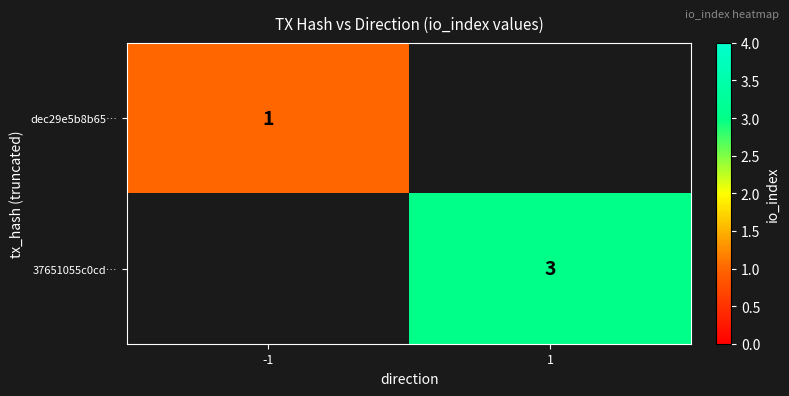

At how many categories does at least one series exceed 1?

1